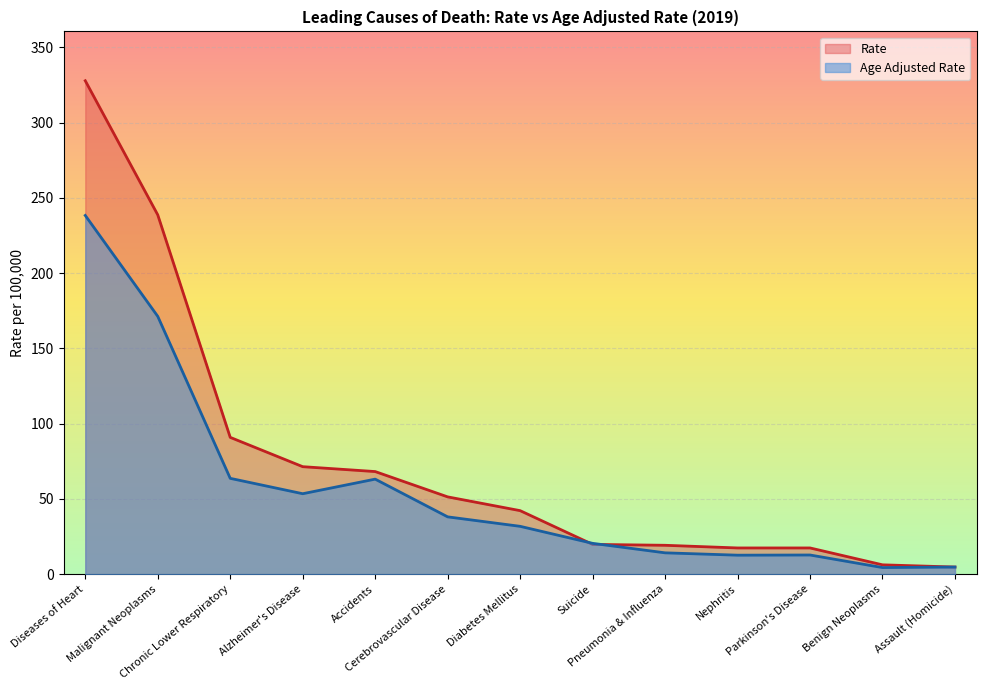

Reading left to right, extract all data points from this chart.

Age Adjusted Rate: Diseases of Heart=238.3	Malignant Neoplasms=171.2	Chronic Lower Respiratory=63.6	Alzheimer's Disease=53.4	Accidents=63.1	Cerebrovascular Disease=38.1	Diabetes Mellitus=31.8	Suicide=20.5	Pneumonia & Influenza=14.2	Nephritis=12.6	Parkinson's Disease=12.7	Benign Neoplasms=4.4	Assault (Homicide)=4.7
Rate: Diseases of Heart=327.8	Malignant Neoplasms=238.7	Chronic Lower Respiratory=90.9	Alzheimer's Disease=71.4	Accidents=68.1	Cerebrovascular Disease=51.3	Diabetes Mellitus=42.2	Suicide=19.8	Pneumonia & Influenza=19.2	Nephritis=17.4	Parkinson's Disease=17.4	Benign Neoplasms=6.2	Assault (Homicide)=4.7